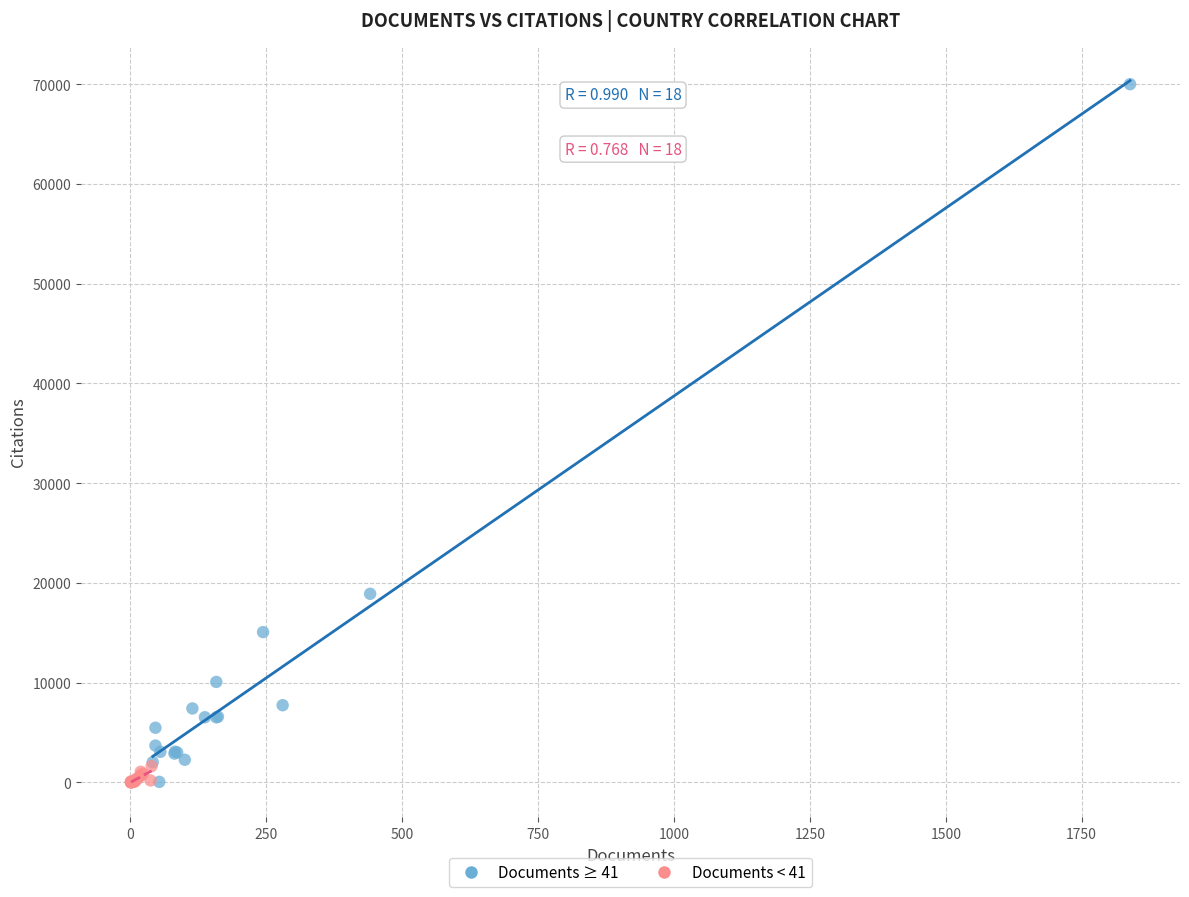

What are all the series names shown in the legend?

Documents ≥ 41, Documents < 41